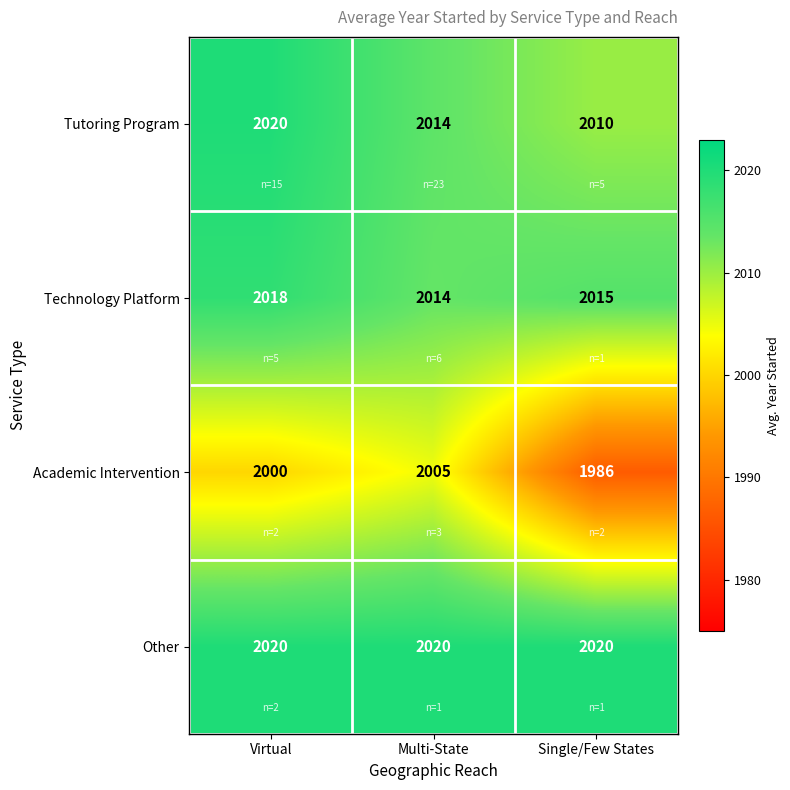

What is the sum of the Other values at Virtual and Multi-State?

4040